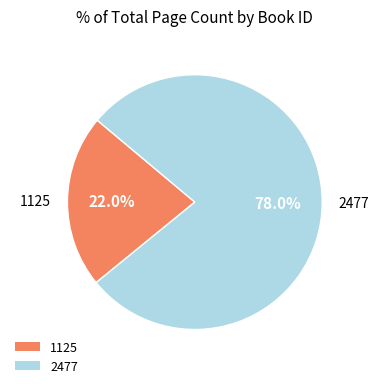

What portion of the pie excludes 1125?

78.0%